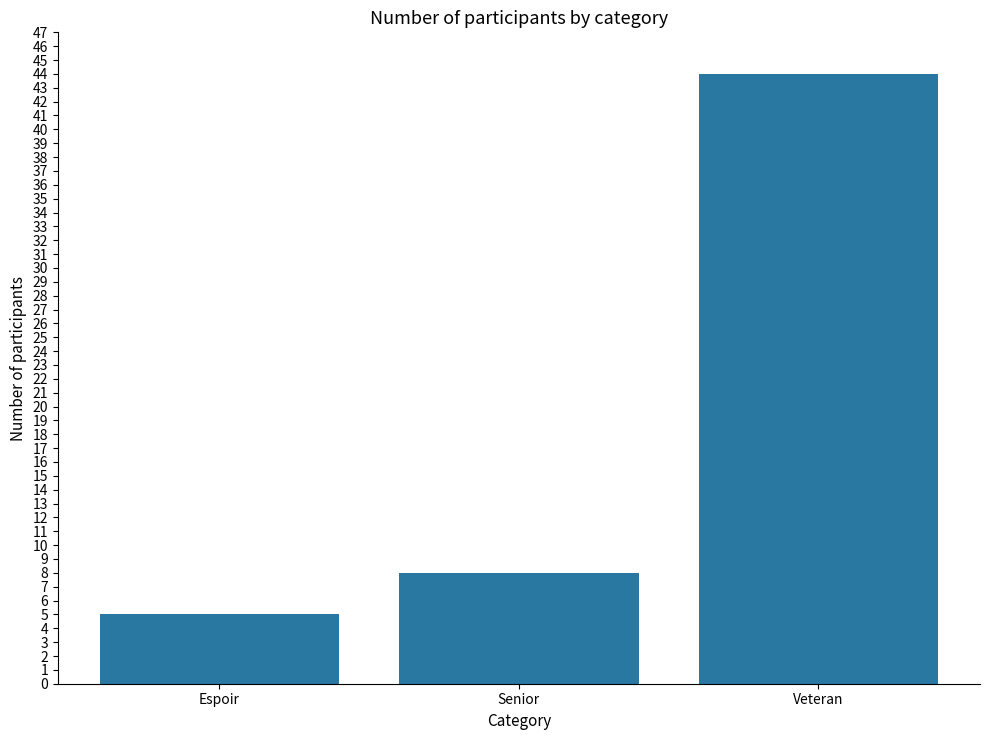

Rank the categories by value from highest to lowest.

Veteran, Senior, Espoir